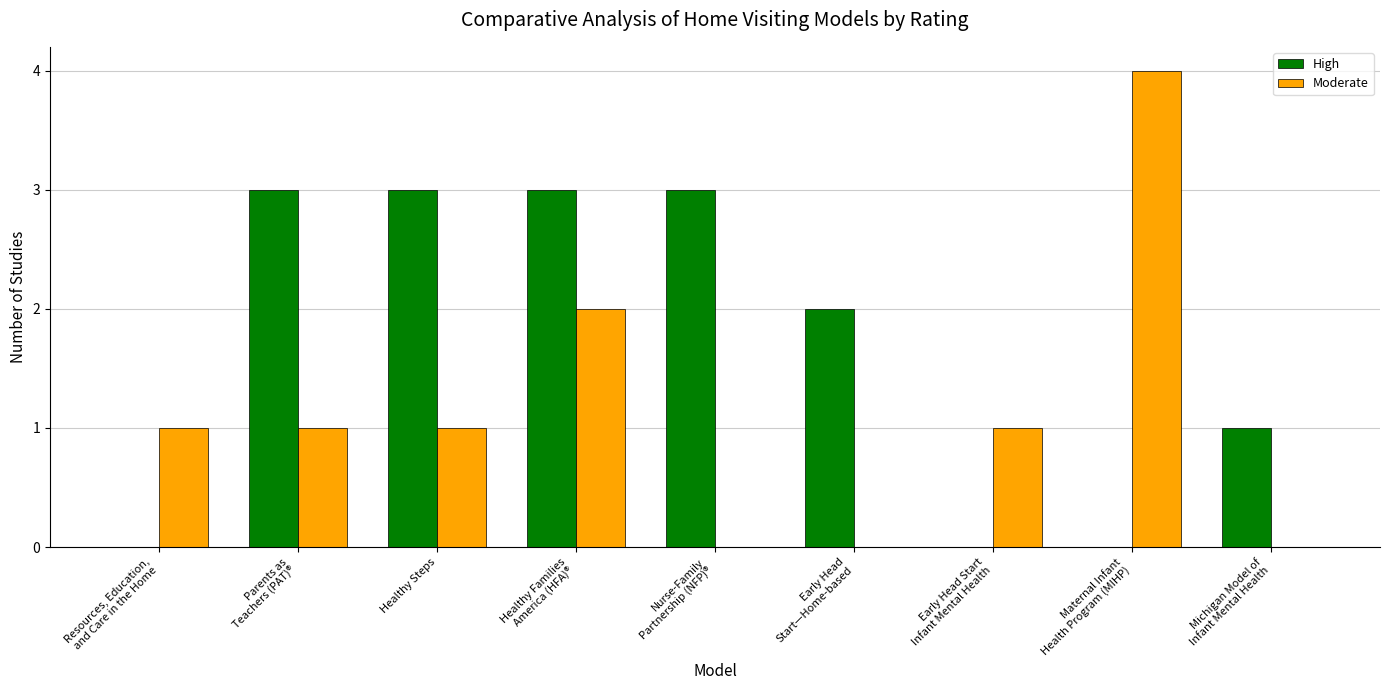

What is the sum of all Moderate values?

10